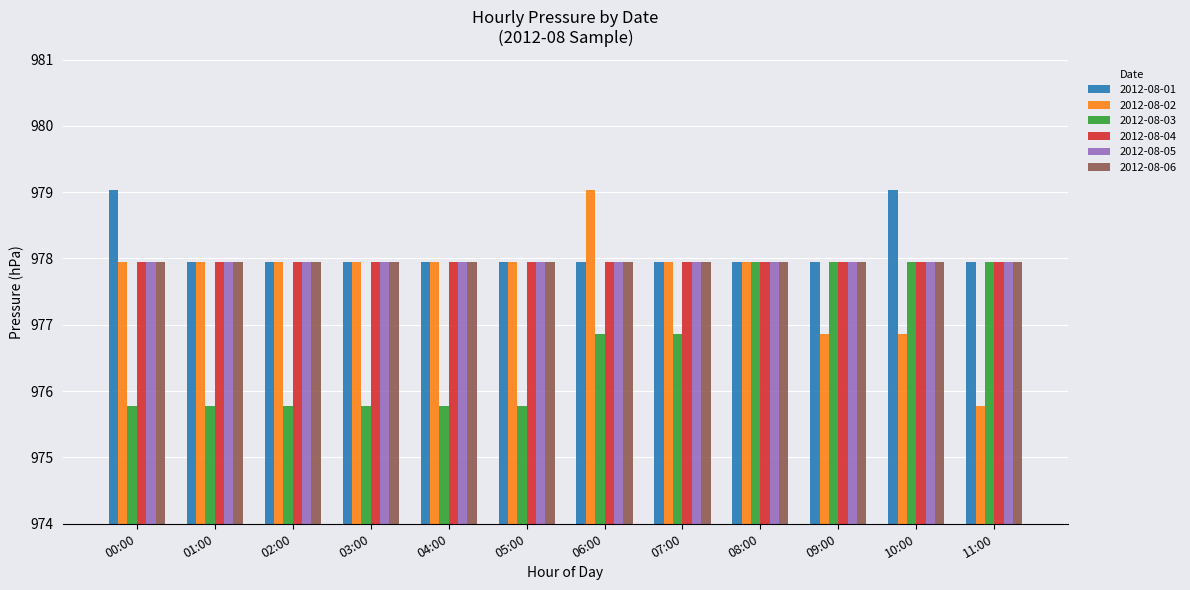

What is the difference between the highest and lowest values at 06:00?

2.2